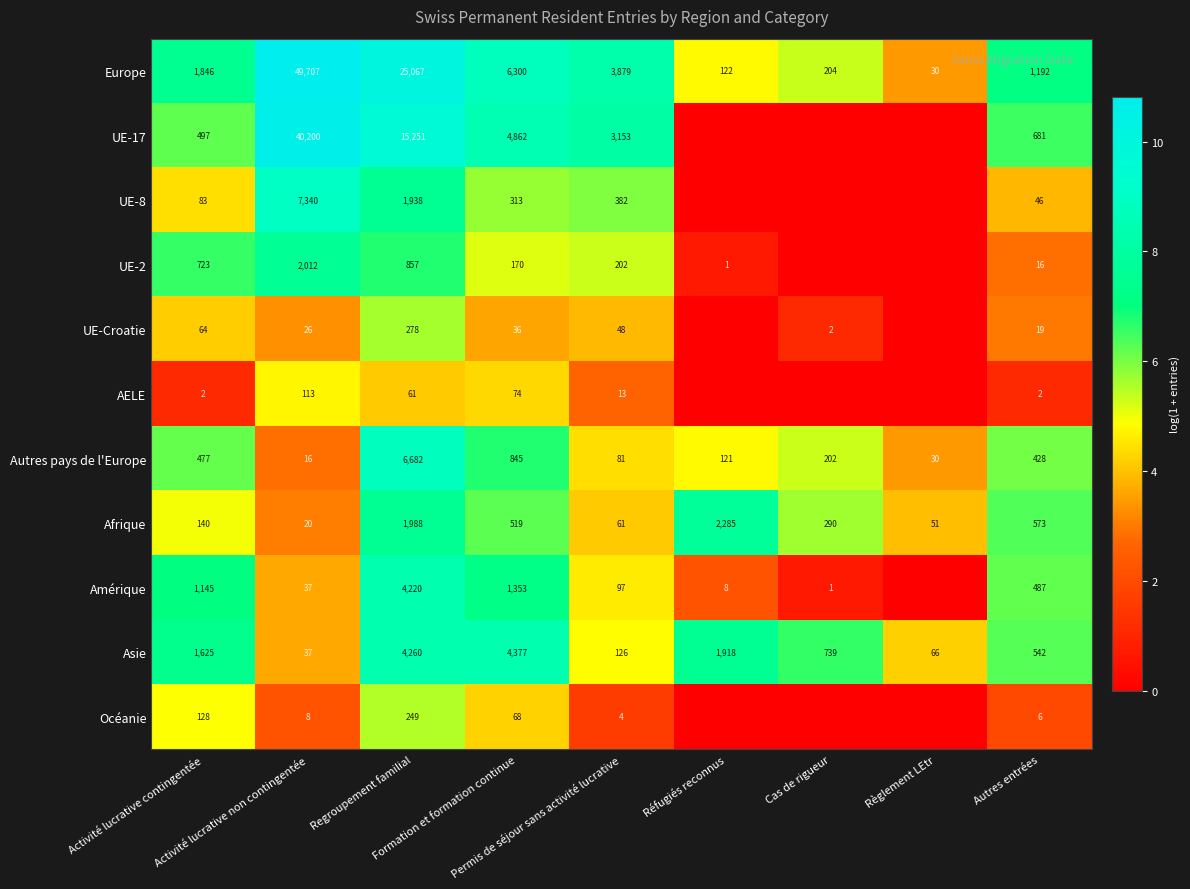

How many values in the Europe series are below 1846?

4